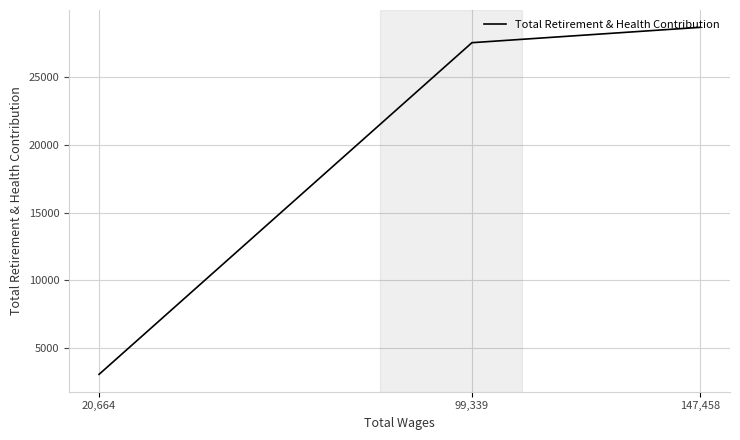

Between 99,339 and 147,458, which is larger?

147,458